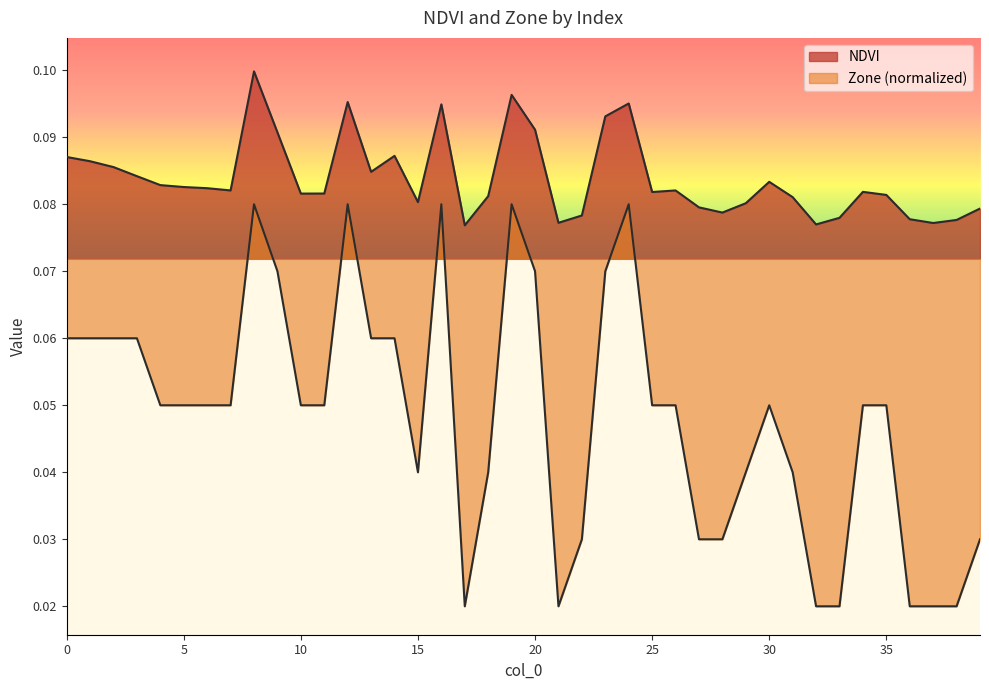

Rank the series at 31 from highest to lowest value.

NDVI, Zone